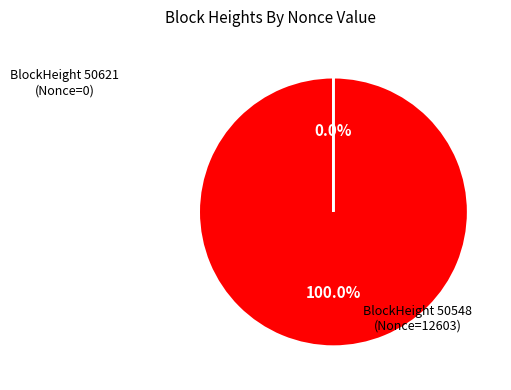

Is there a majority slice in this chart?

Yes